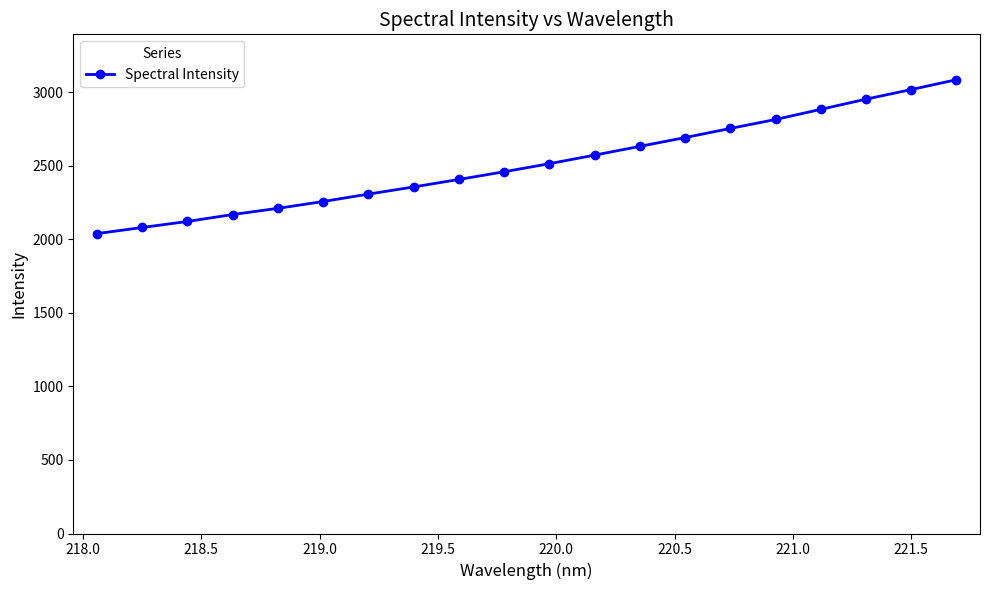

What is the difference between the maximum and second lowest values?

1004.5